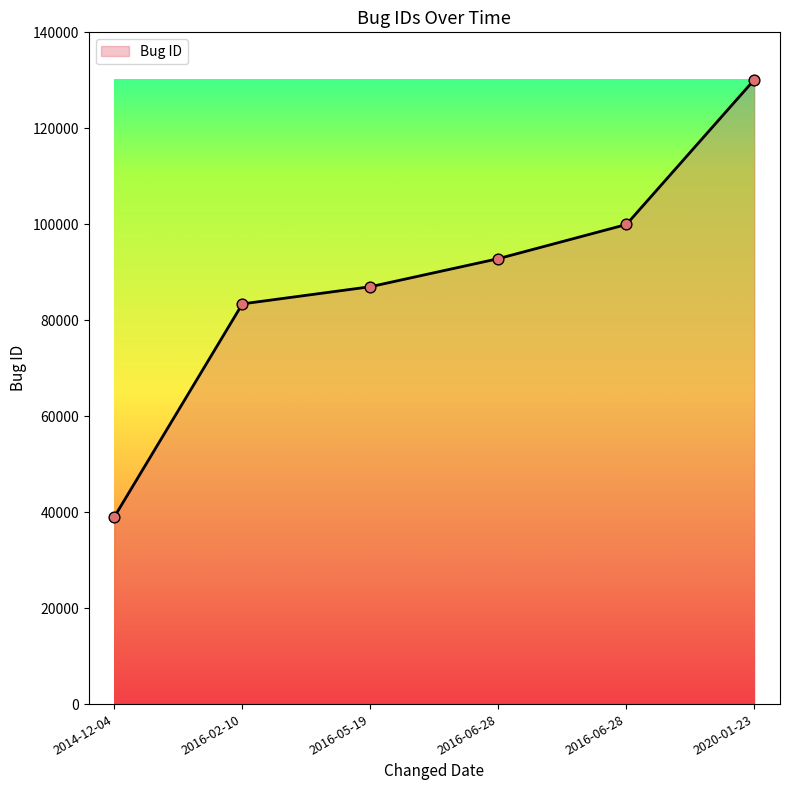

What is the change in value from 2016-02-10 to 2016-06-28?

+16545